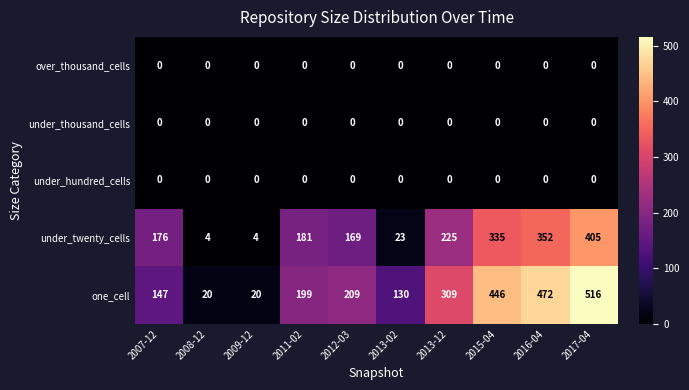

At how many categories does at least one series exceed 454?

2